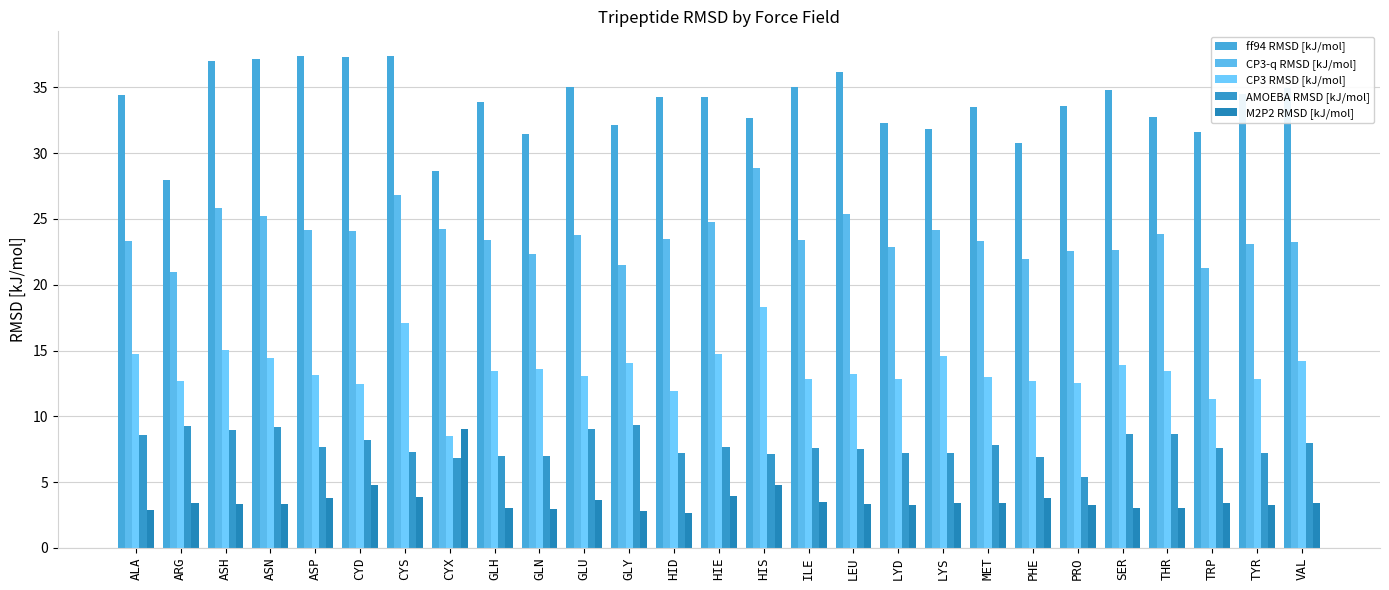

What is the greatest value displayed?

37.4